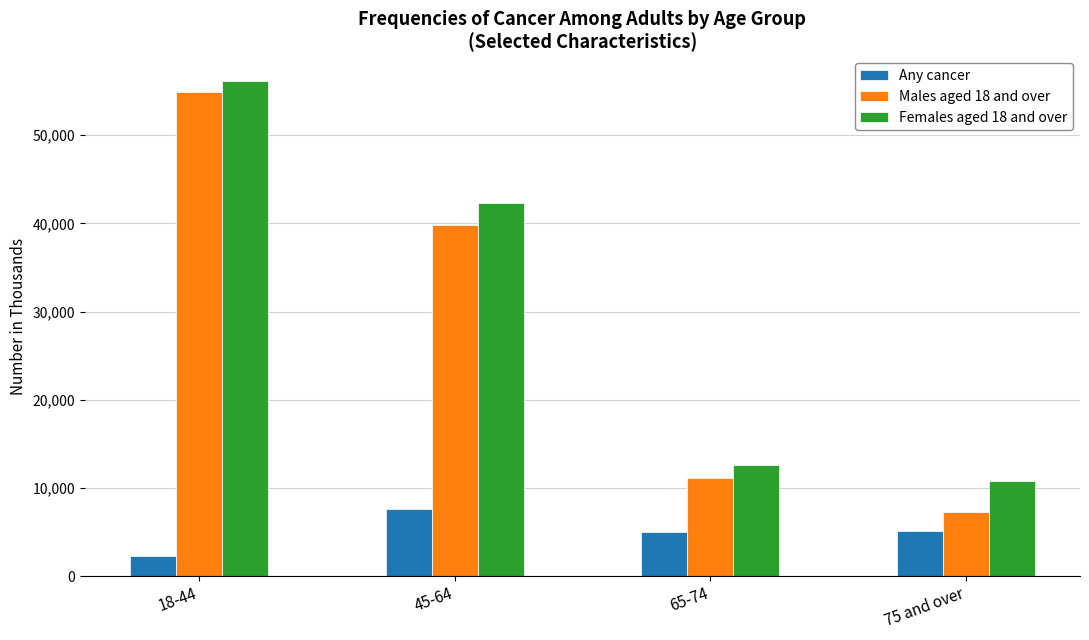

List the labels in order of Females aged 18 and over value, smallest first.

75 and over, 65-74, 45-64, 18-44